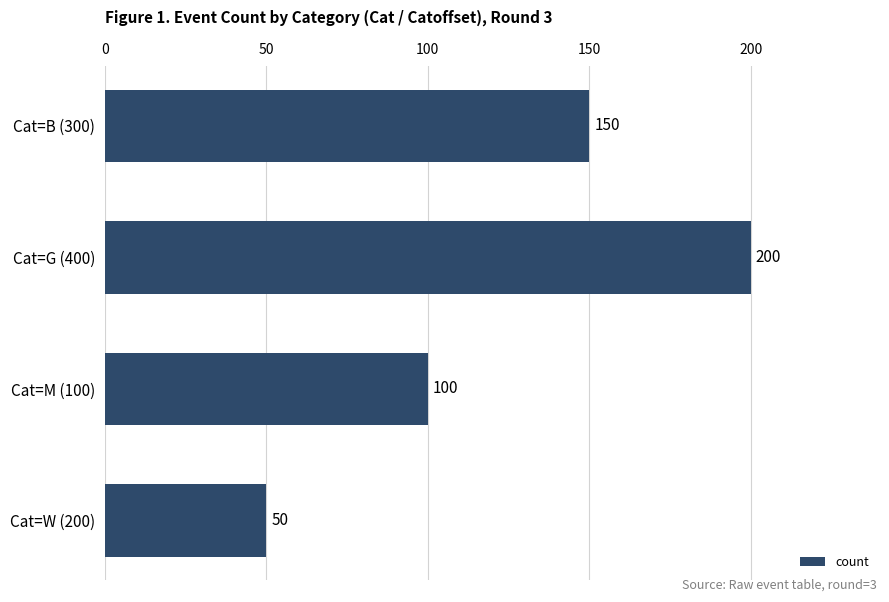

What is the difference between the second highest and minimum values?

100